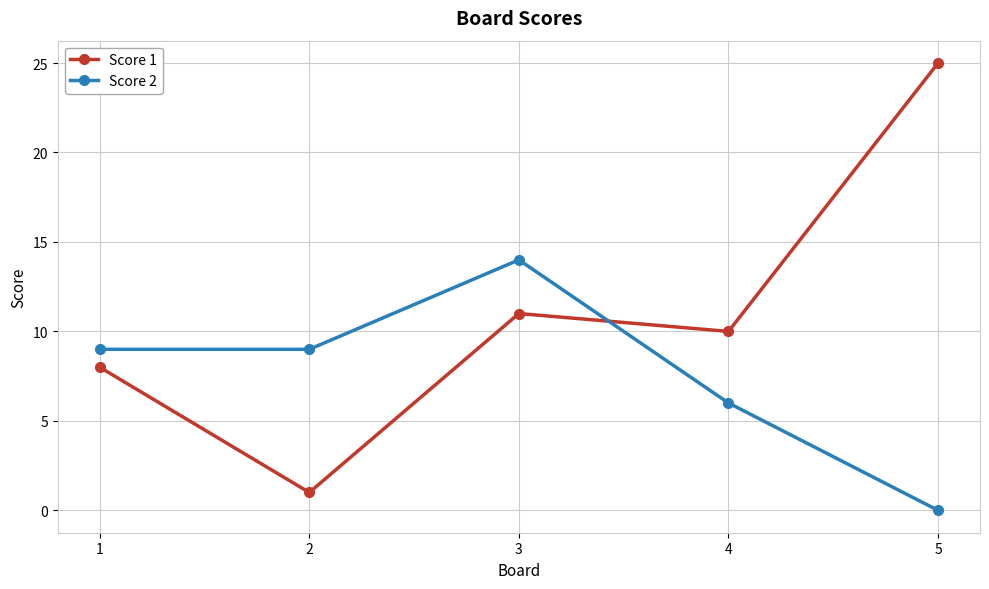

Rank the series at 4 from lowest to highest value.

Score 2, Score 1